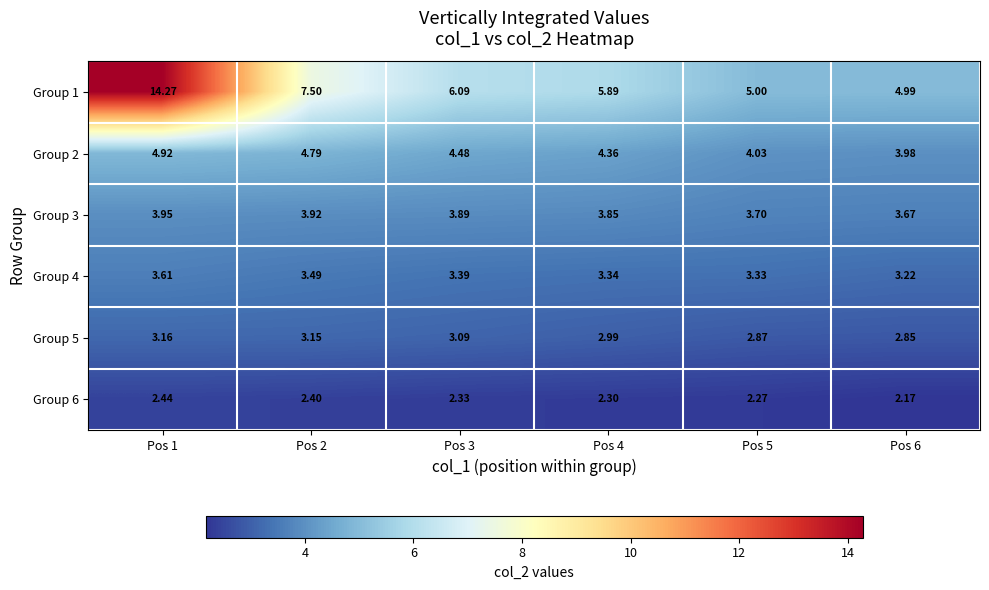

Is the value of Group 4 at Pos 1 greater than the value of Group 5 at Pos 1?

Yes